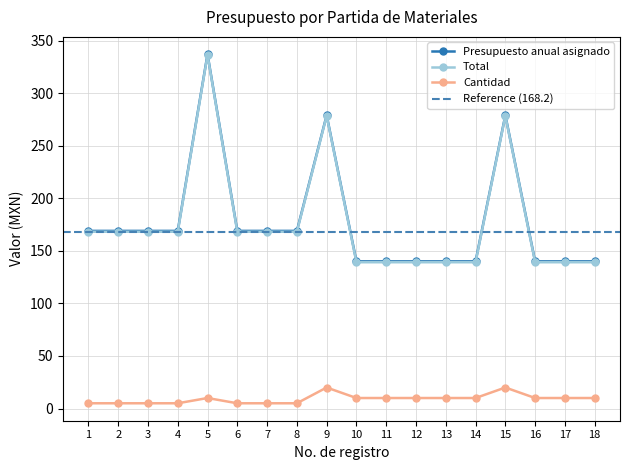

What is the total value across all series at 8?

342.2